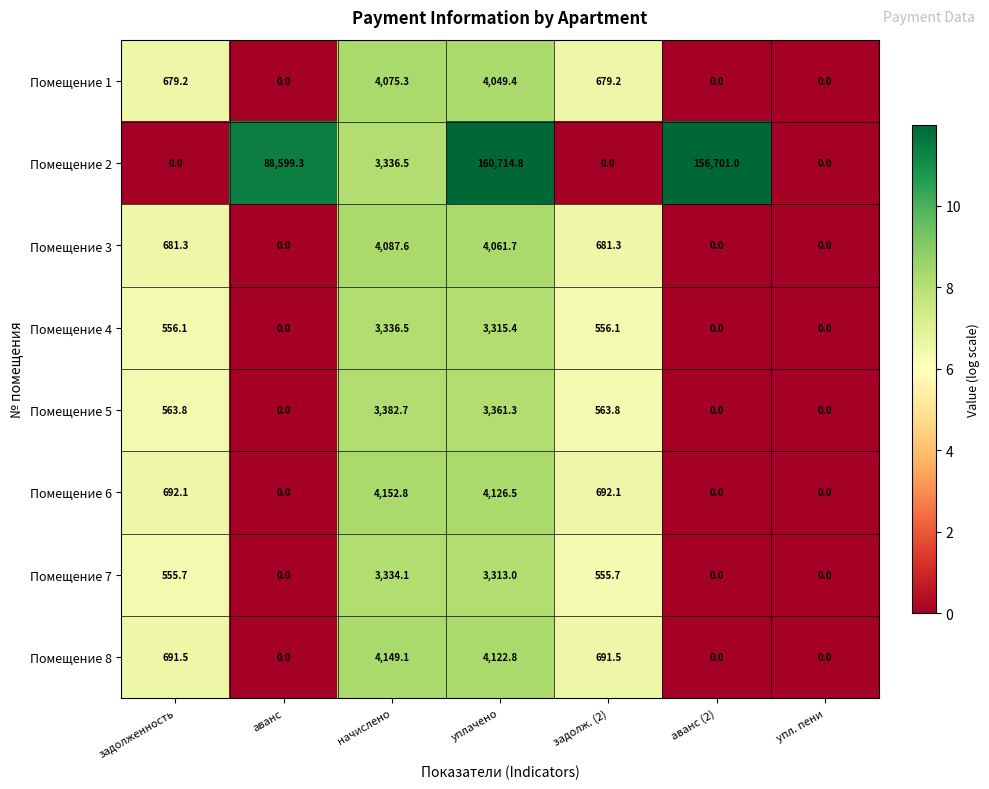

What is the difference between the highest and lowest values at задолженность?

692.1